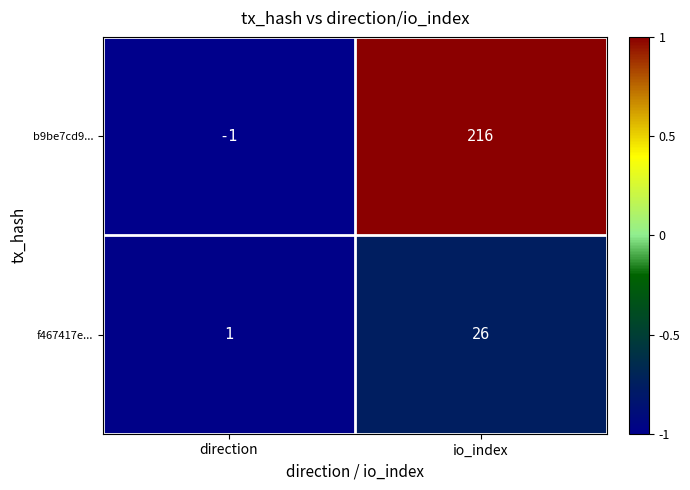

At which category is the sum across all series the highest?

io_index